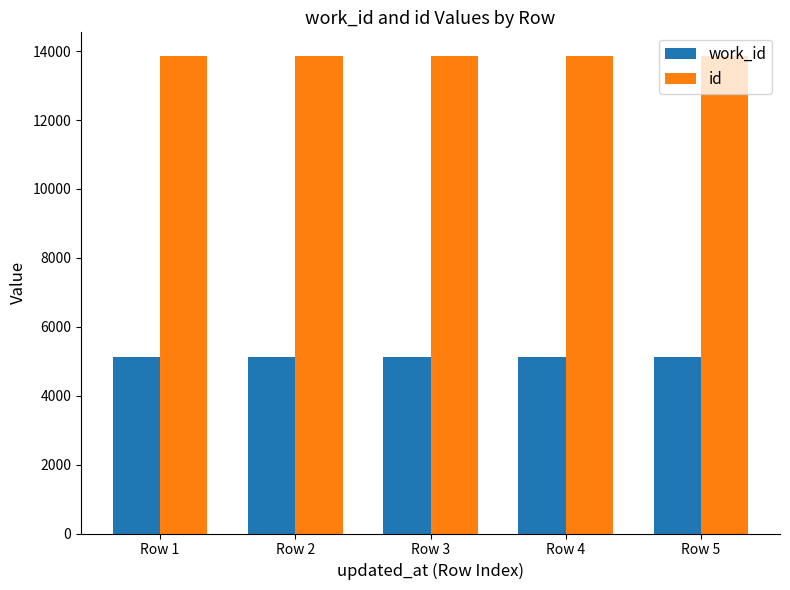

What is the total value across all series at Row 4?

18985